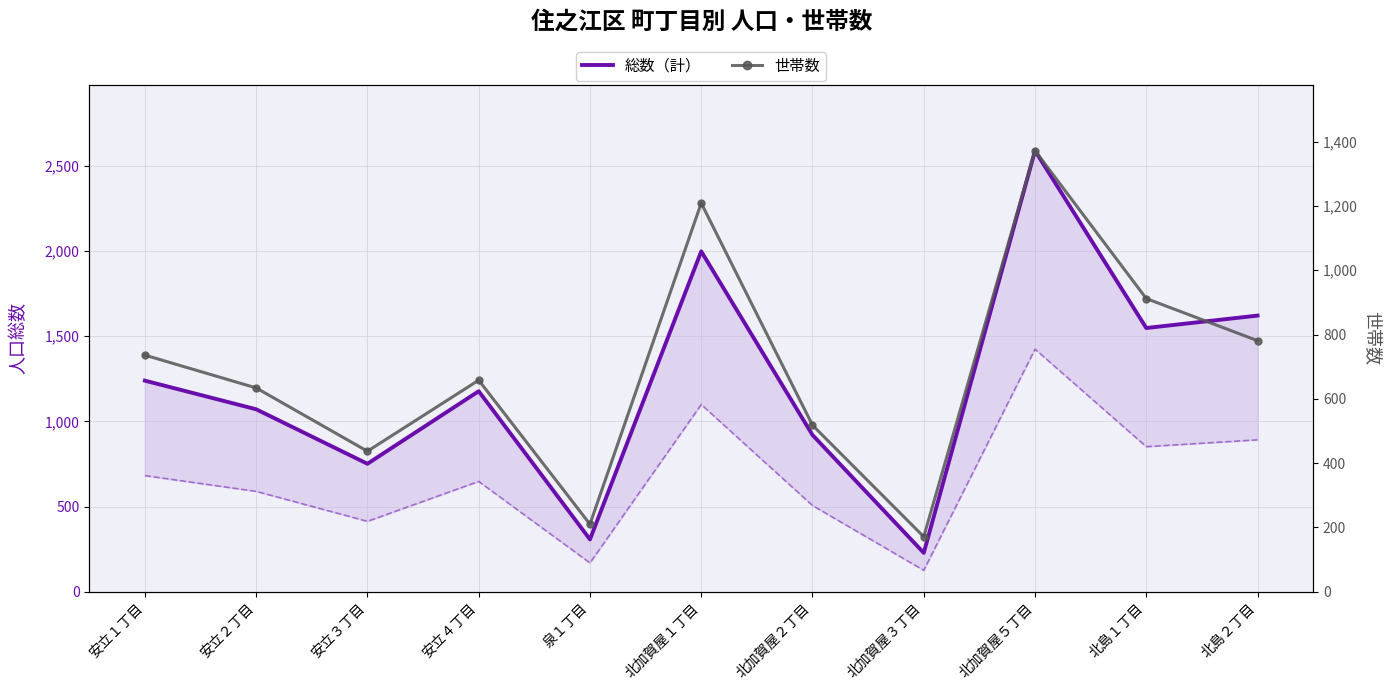

Where does the 総数（計） series first go above 1177?

安立１丁目